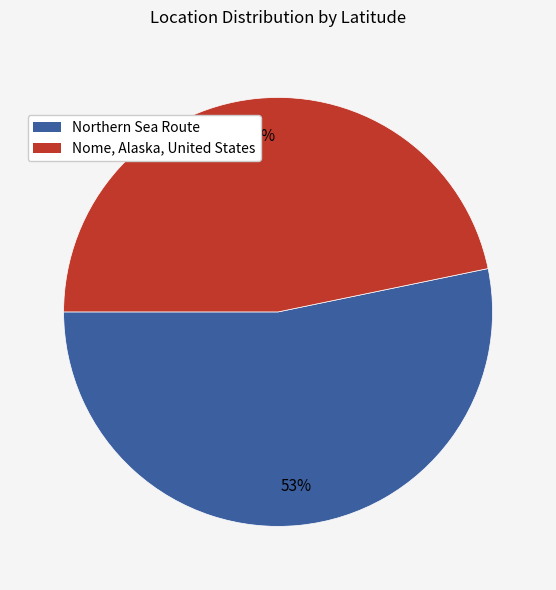

Is there any slice that represents more than half of the pie?

Yes